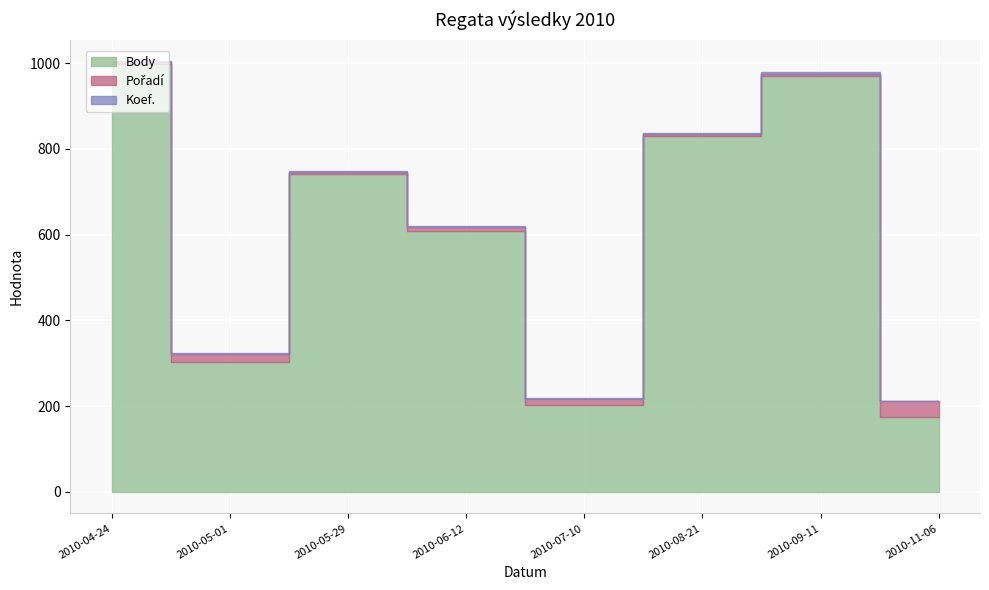

At which label is Pořadí closest to 21?

2010-05-01